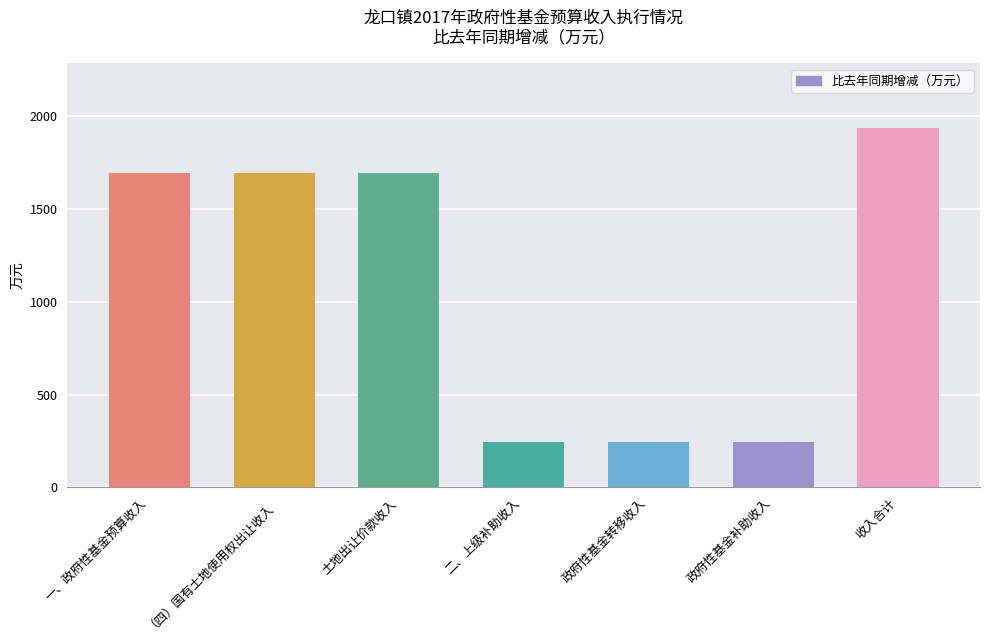

What is the greatest value displayed?

1936.8